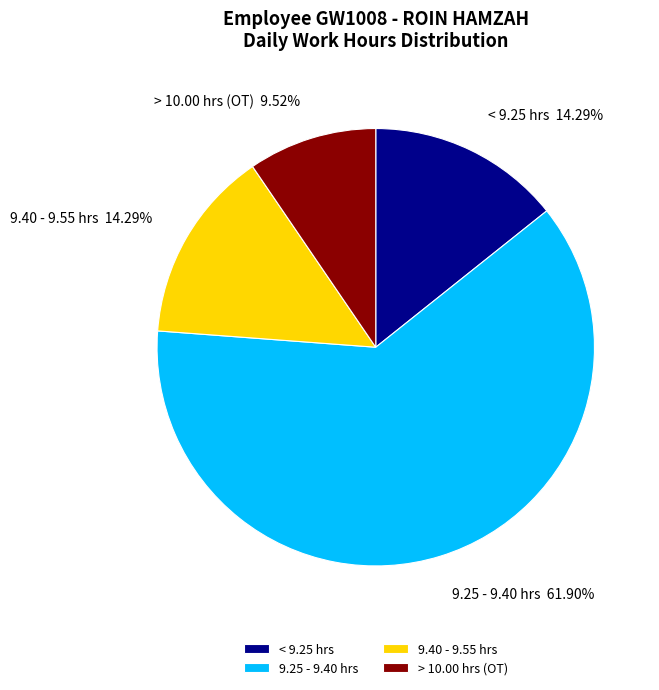

Which has a higher value, 9.40 - 9.55 hrs 14.29% or 9.25 - 9.40 hrs 61.90%?

9.25 - 9.40 hrs 61.90%